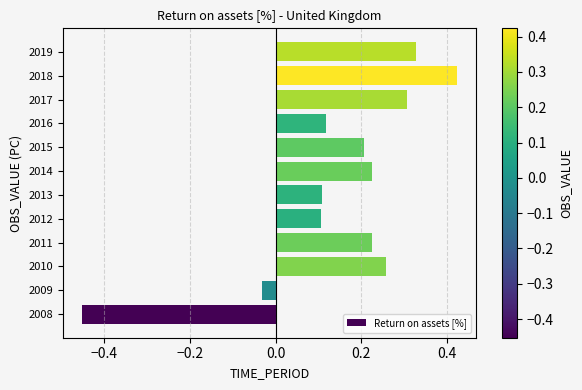

At which label is the value closest to 0?

2009